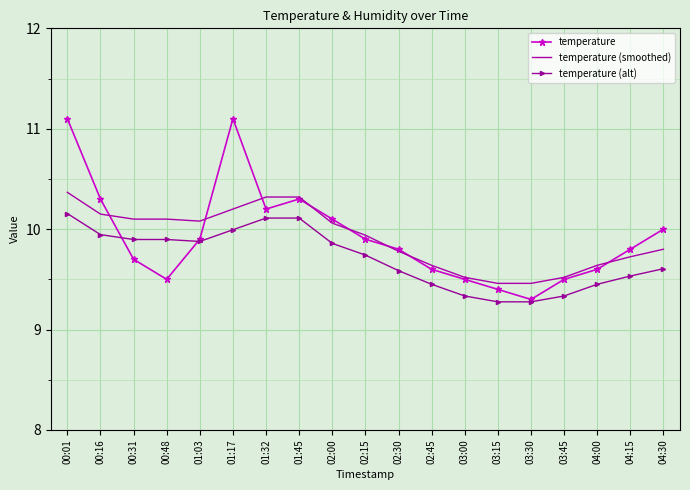

What are all the series names shown in the legend?

temperature, temperature (smoothed), temperature (alt)